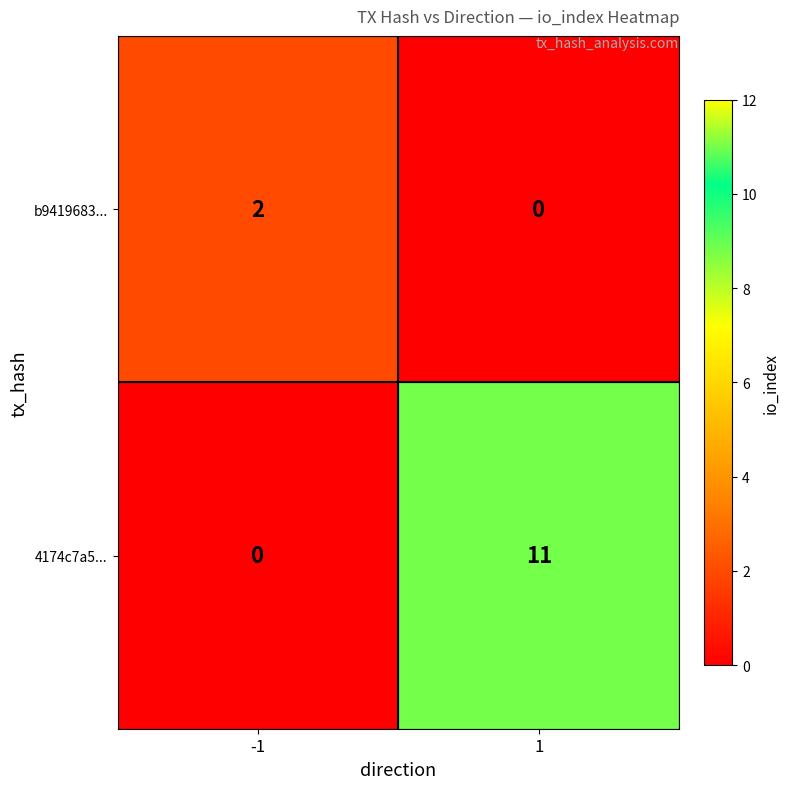

What is the difference between the highest and lowest values at 1?

11